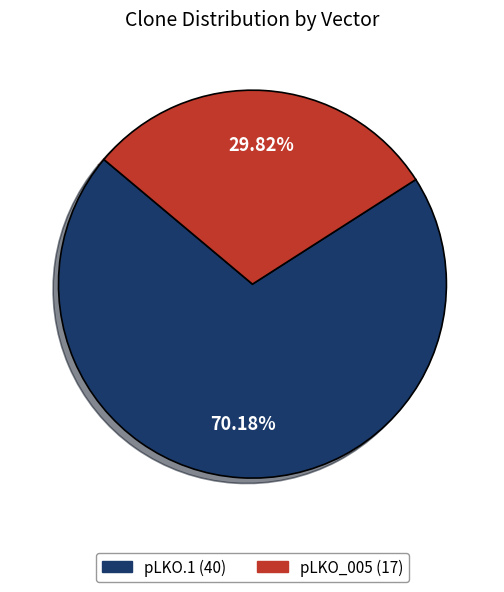

How many segments does this pie chart have?

2